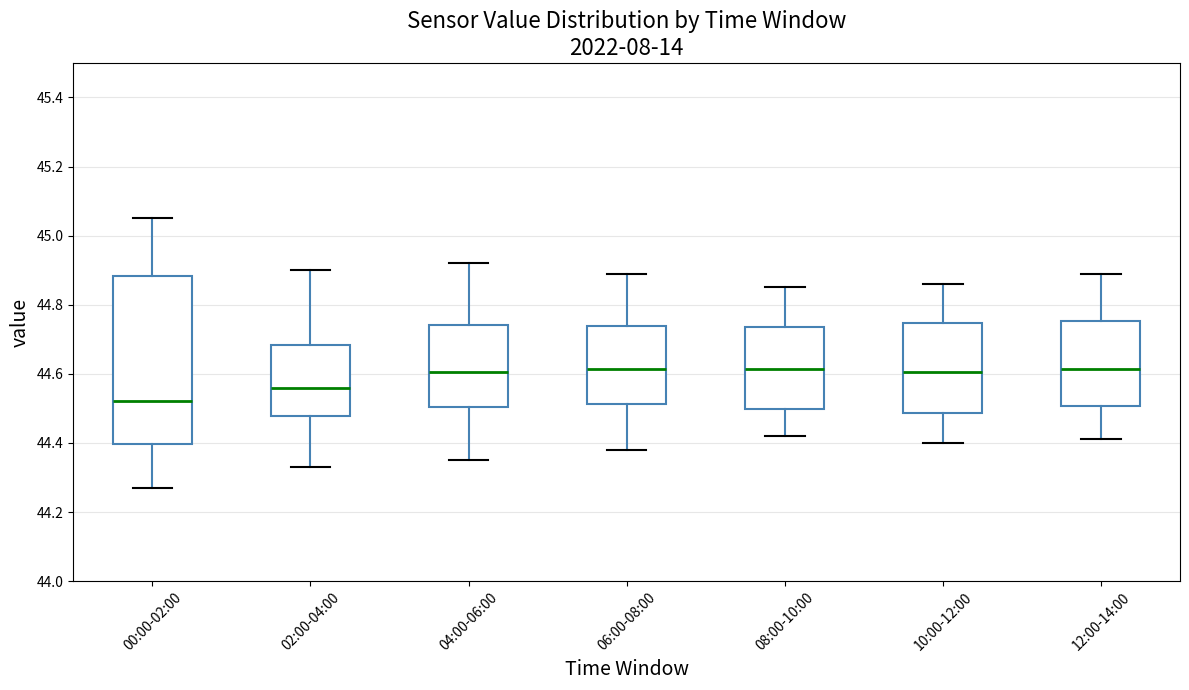

Reading left to right, read every box against the y-axis: the position of its median line, the range the box covers, and the ends of its whiskers. The values are not printed on the chart, so give them approximately, as read against the axis.

00:00-02:00: median 44.52, box 44.40 to 44.88, whiskers 44.28 to 45.06
02:00-04:00: median 44.56, box 44.48 to 44.68, whiskers 44.34 to 44.90
04:00-06:00: median 44.60, box 44.50 to 44.74, whiskers 44.36 to 44.92
06:00-08:00: median 44.62, box 44.52 to 44.74, whiskers 44.38 to 44.90
08:00-10:00: median 44.62, box 44.50 to 44.74, whiskers 44.42 to 44.86
10:00-12:00: median 44.60, box 44.48 to 44.74, whiskers 44.40 to 44.86
12:00-14:00: median 44.62, box 44.50 to 44.76, whiskers 44.42 to 44.90